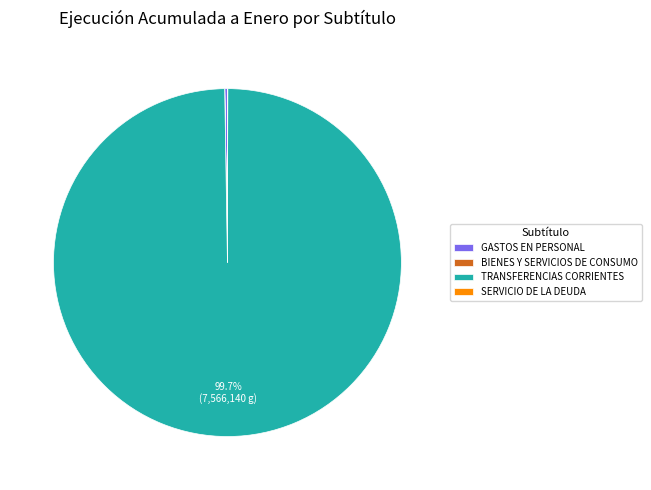

Which slice is the largest?

TRANSFERENCIAS CORRIENTES